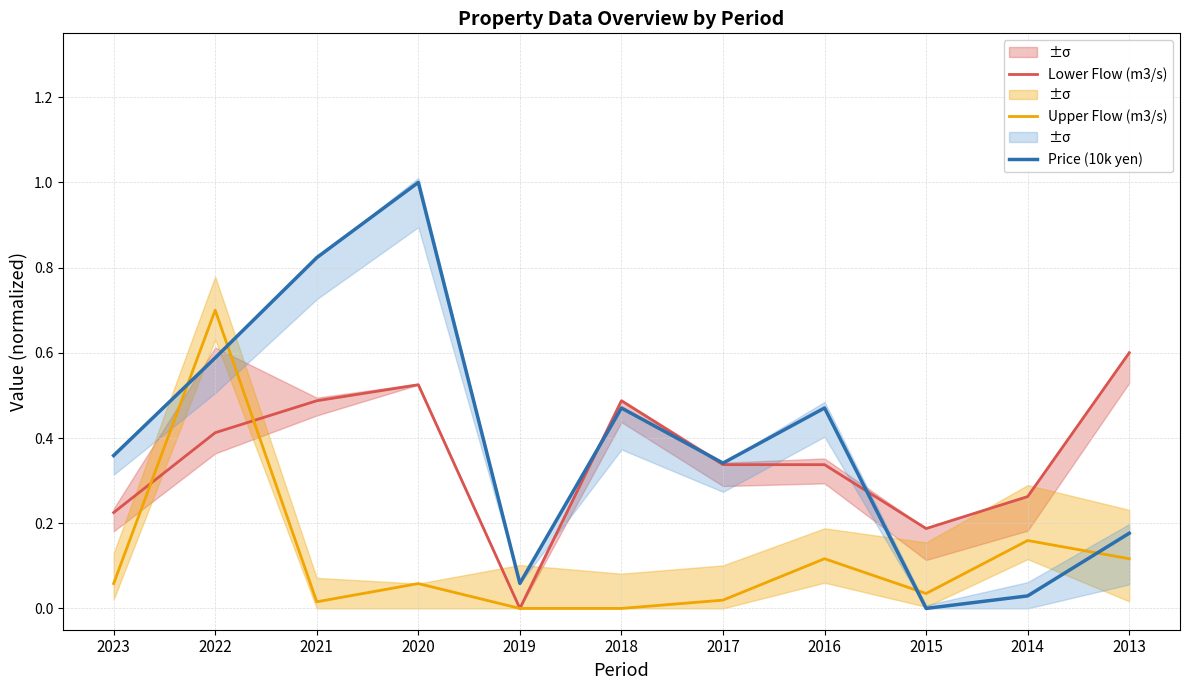

Rank the categories by Price (10k yen) value from highest to lowest.

2020, 2021, 2022, 2018, 2016, 2023, 2017, 2013, 2019, 2014, 2015